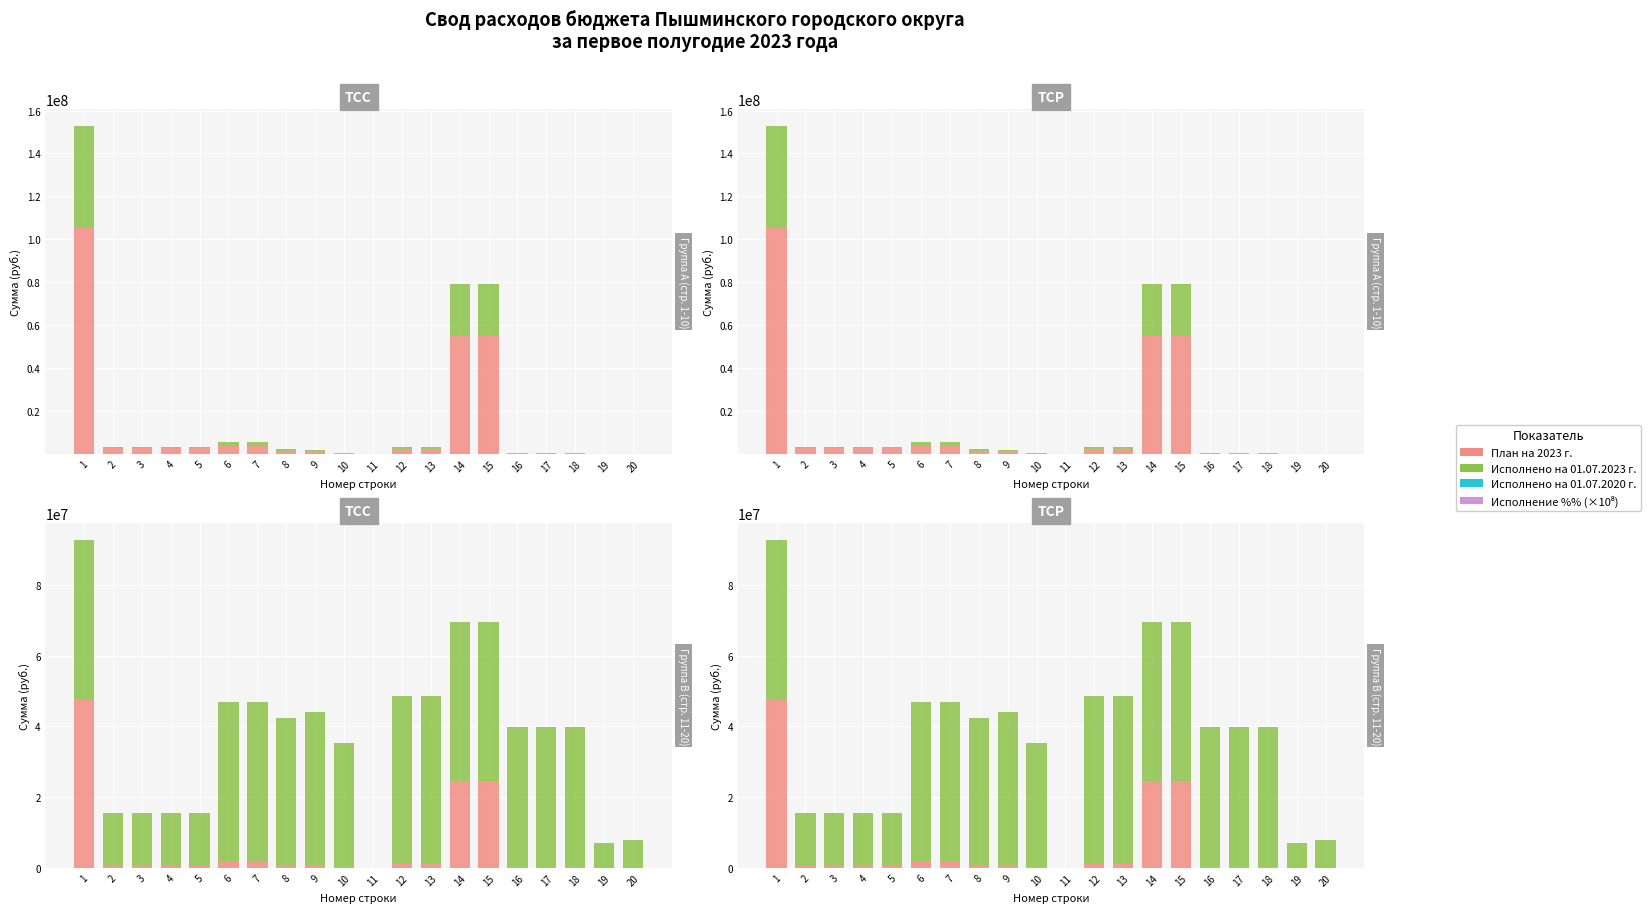

What is the value of the План на 2023 г. bar at the 10th from the left?

314000.0